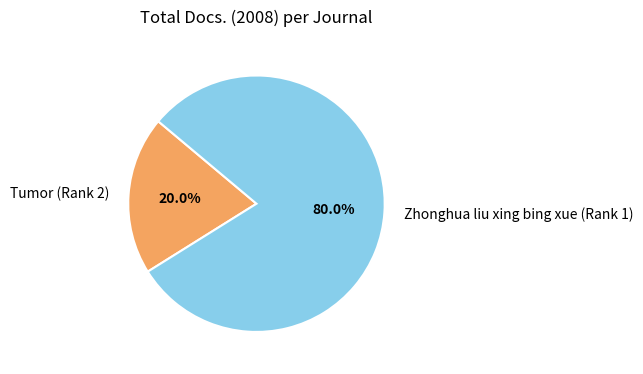

Is it true that Zhonghua liu xing bing xue (Rank 1) is 74% of the pie?

False